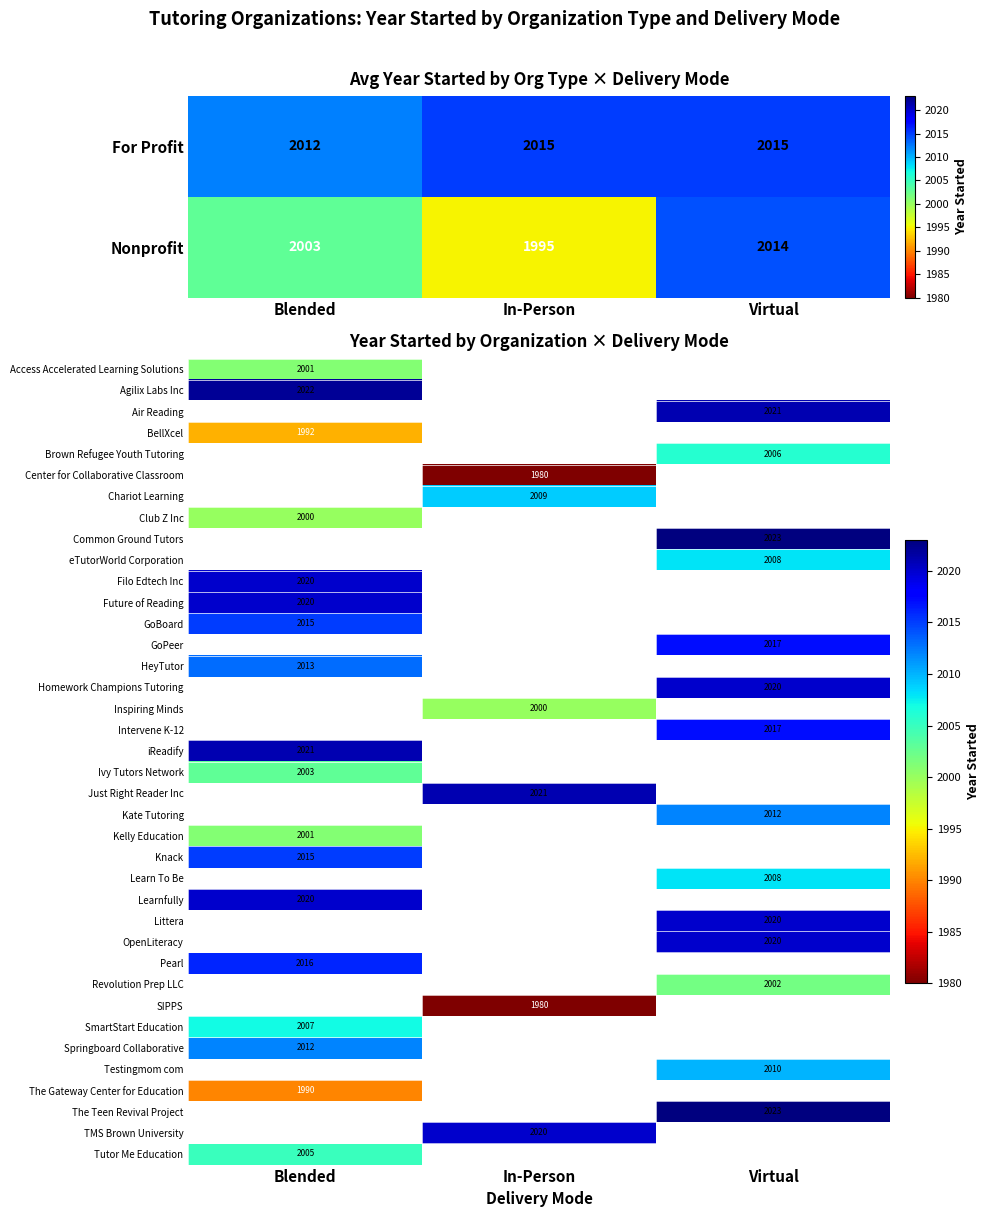

The Intervene K-12 series shows 2017 at Virtual. True or false?

True